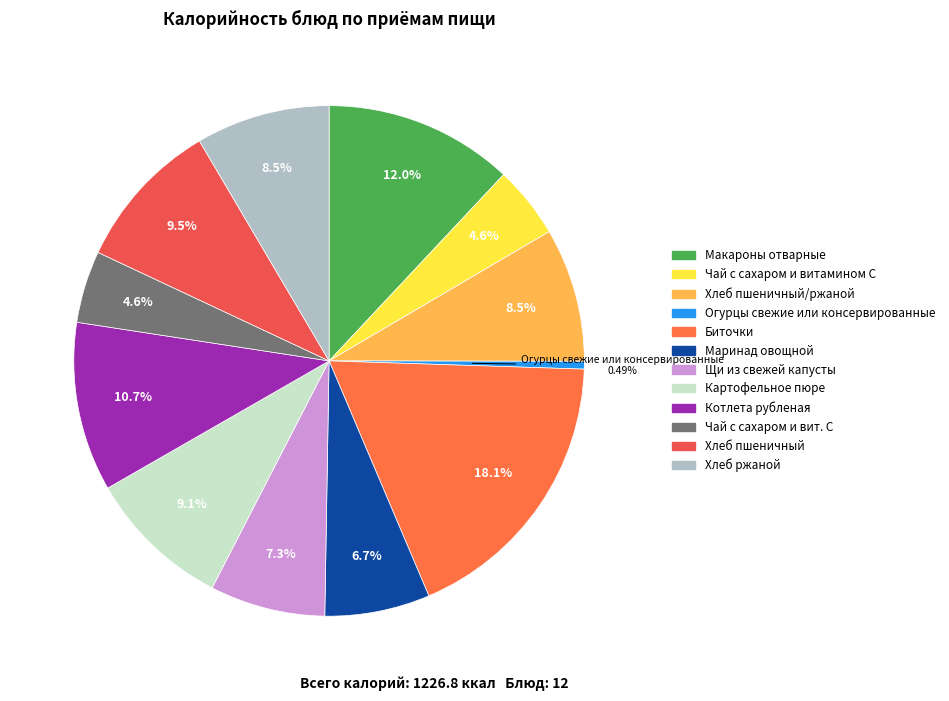

Count the number of slices in the pie.

12